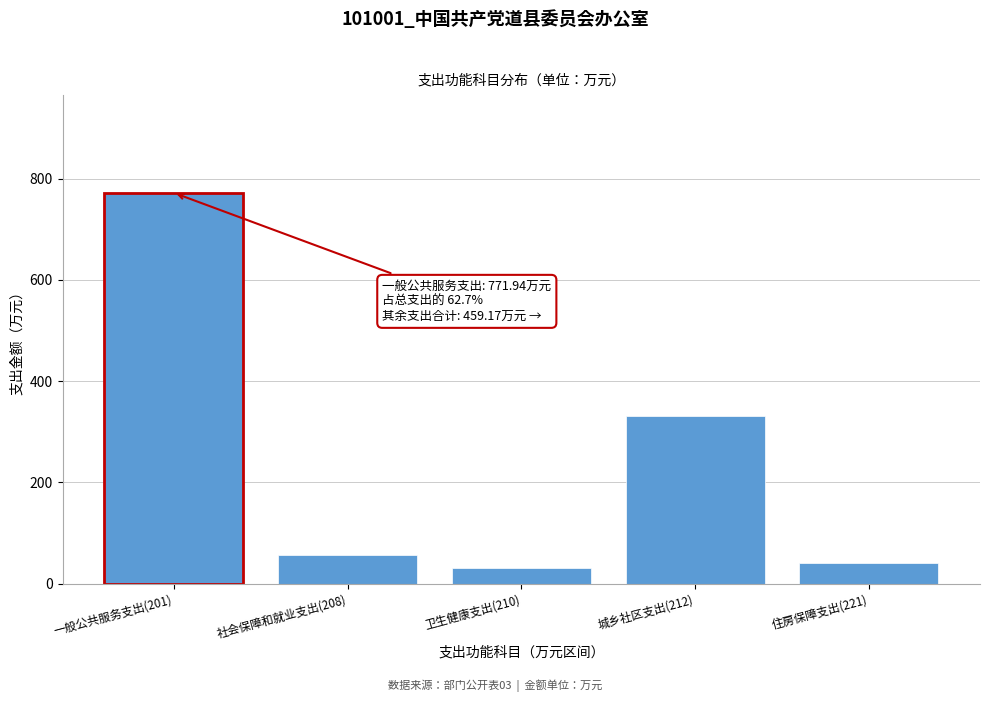

Reading right to left, what are all the values shown in this chart?

住房保障支出(221)=41.0	城乡社区支出(212)=330.6	卫生健康支出(210)=30.7	社会保障和就业支出(208)=56.5	一般公共服务支出(201)=771.9